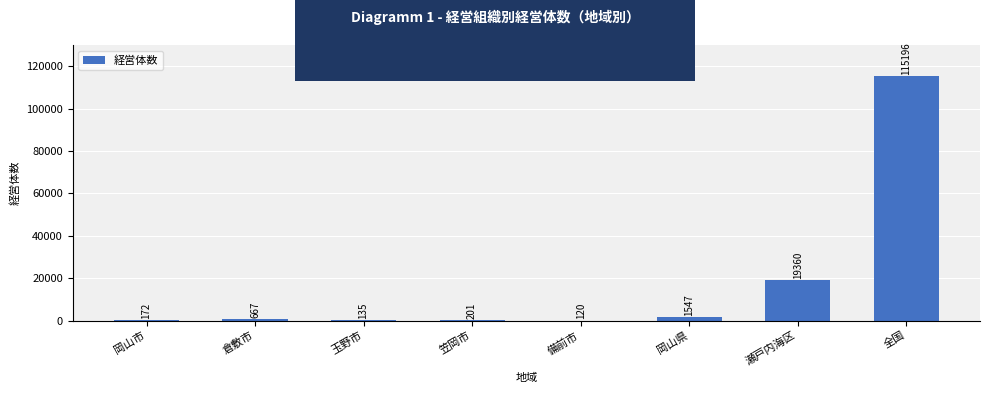

True or false: the data shows 115196 at 全国.

True